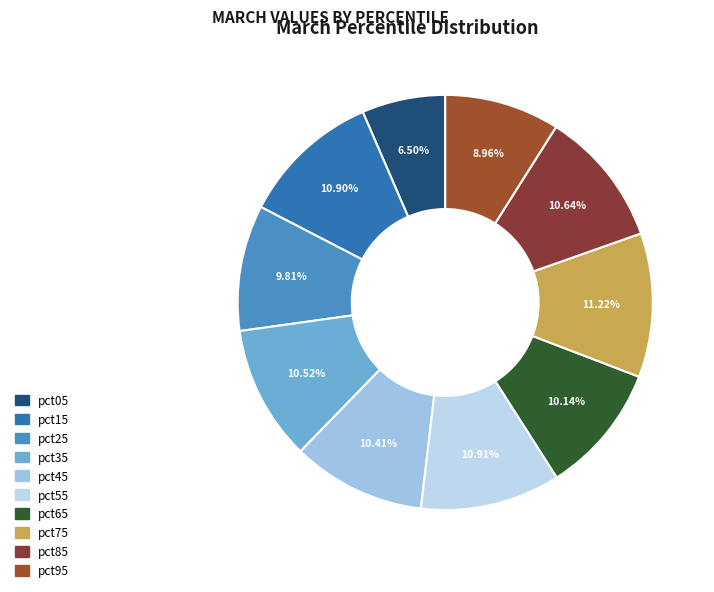

Is it true that pct25 is 4% of the pie?

False